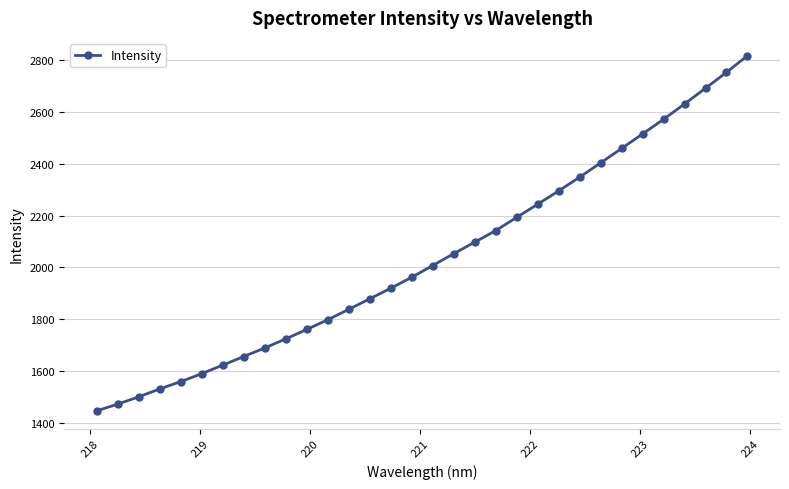

True or false: there are more than 2 points higher than both neighbors.

False